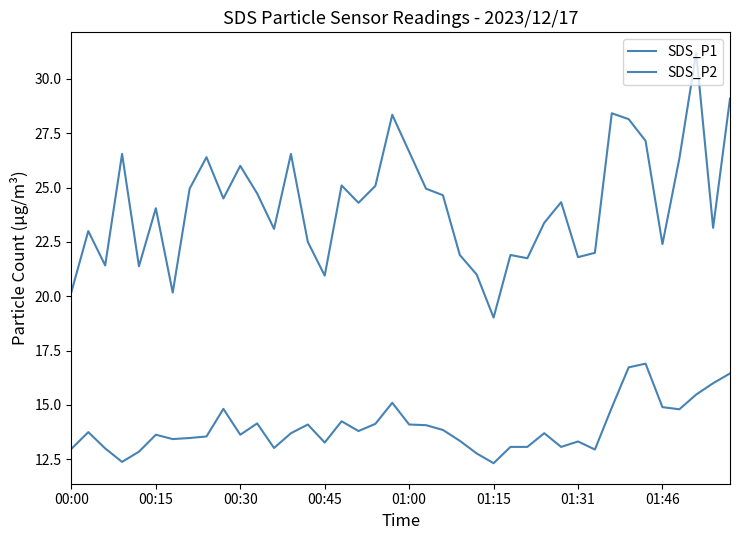

Is this an area chart (filled region under the line)?

No